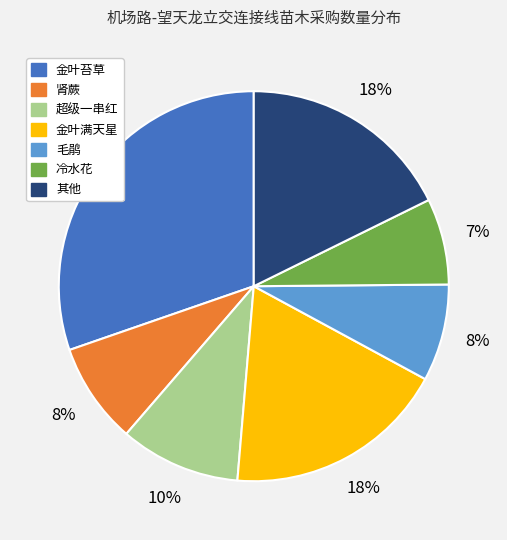

To the nearest percent, what is the difference between the largest and smallest slice percentages?

23%